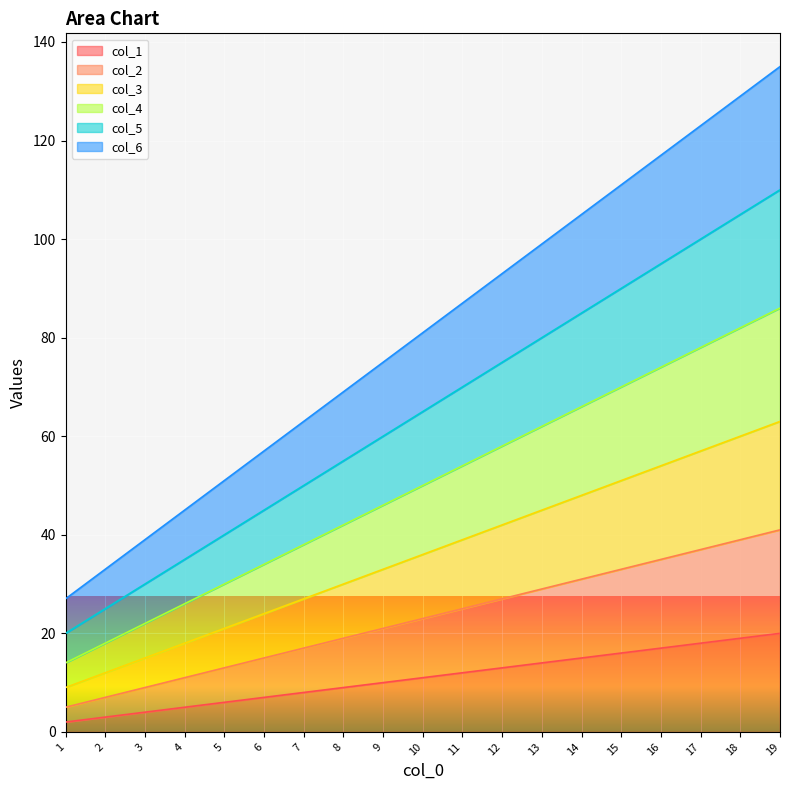

Rank the series by their maximum value, from highest to lowest.

col_6, col_5, col_4, col_3, col_2, col_1